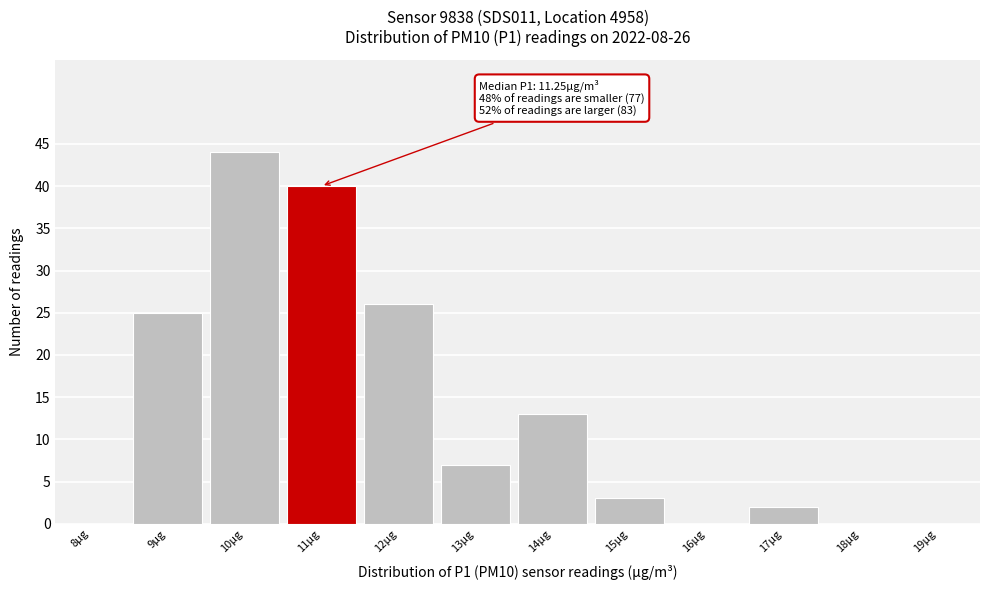

Reading right to left, list all the values displayed in this chart.

19µg=0	18µg=0	17µg=2	16µg=0	15µg=3	14µg=13	13µg=7	12µg=26	11µg=40	10µg=44	9µg=25	8µg=0